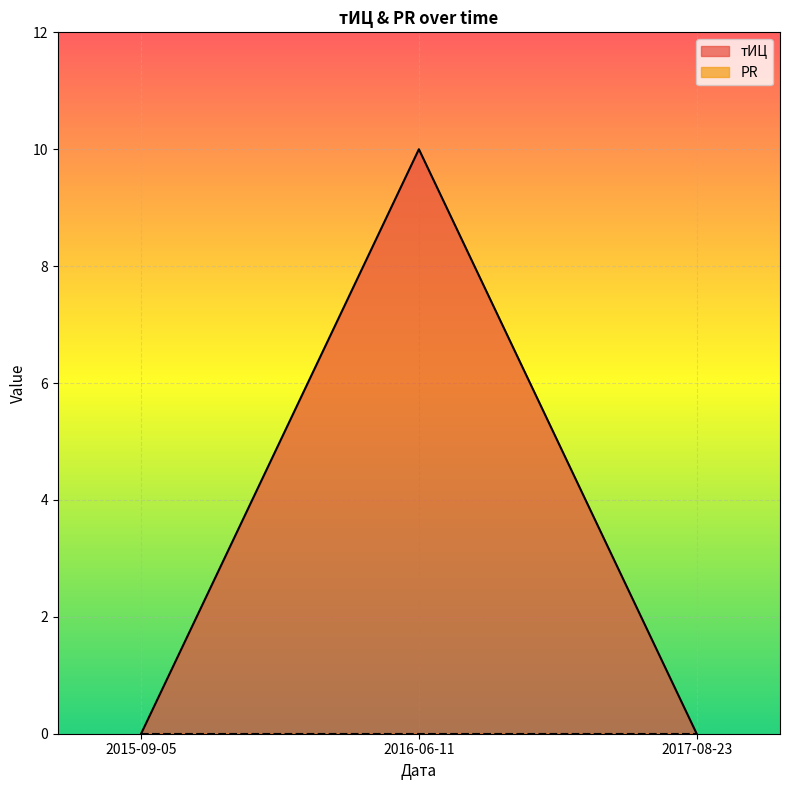

Which has a higher value, 2016-06-11 or 2017-08-23?

2016-06-11